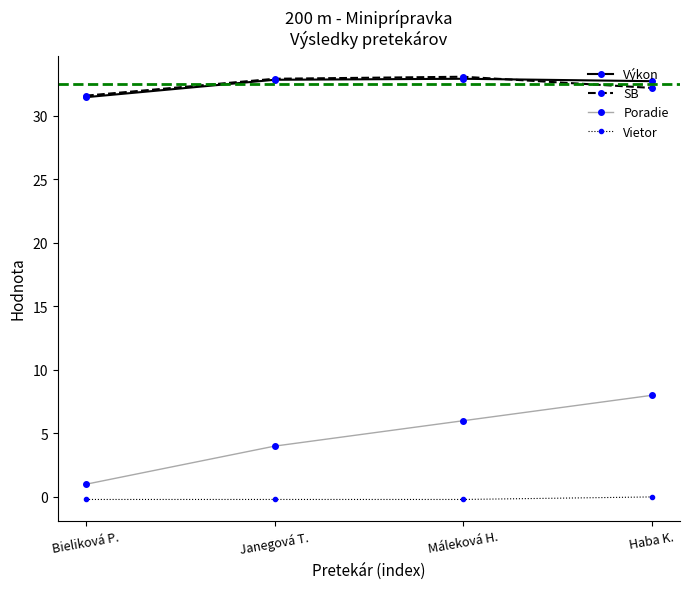

Rank the categories by Poradie value from lowest to highest.

Bieliková P., Janegová T., Máleková H., Haba K.